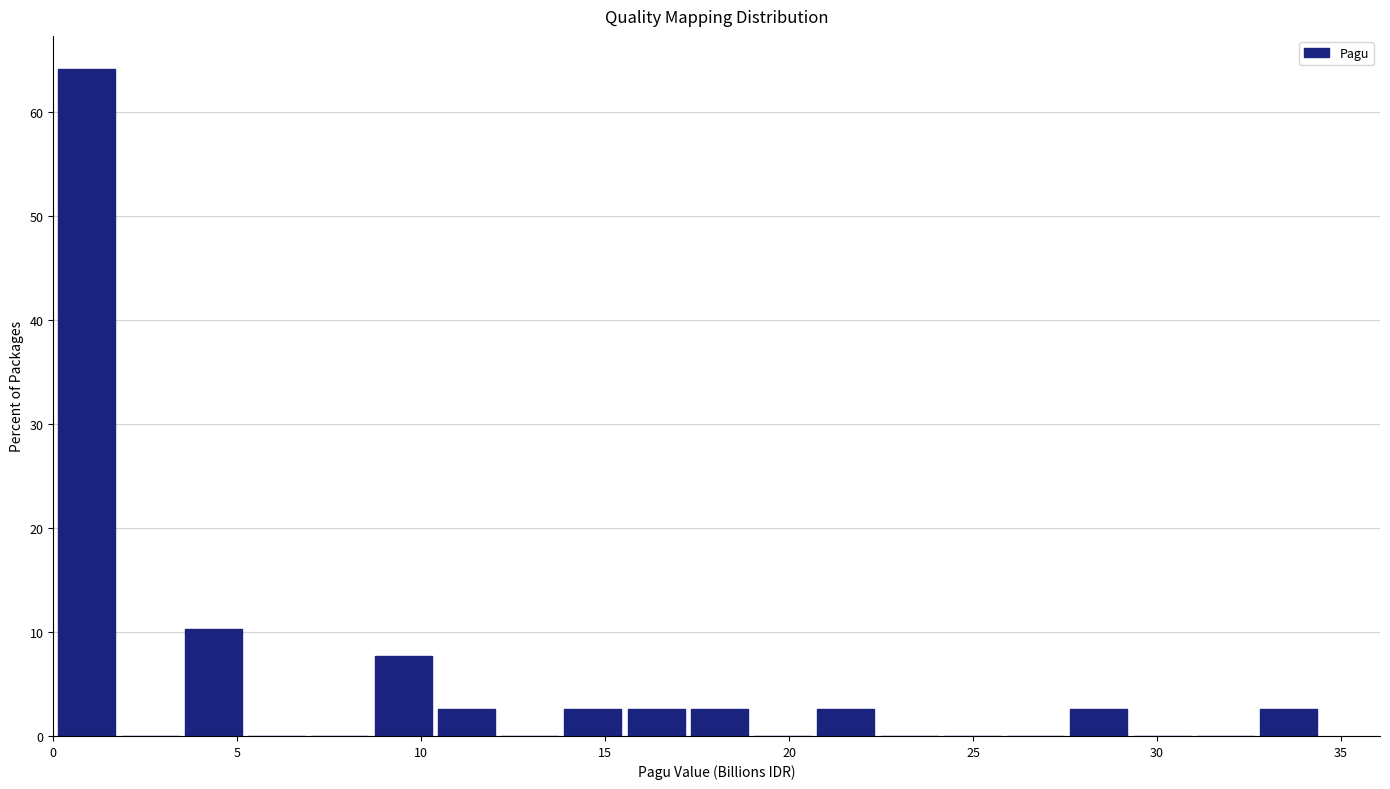

Read against the x-axis, roughly where is the centre of the tallest bar?

1.0